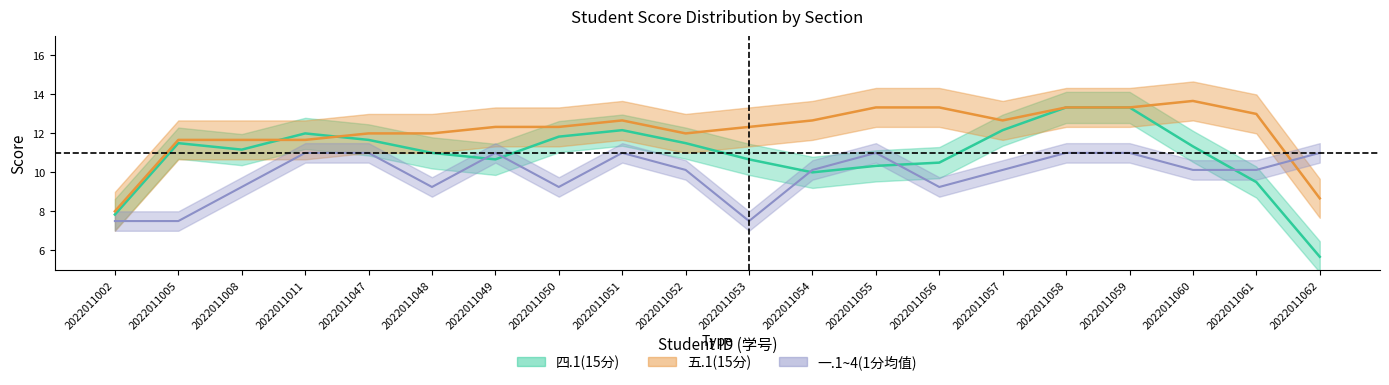

Which series has the widest spread of values?

四.1(15分)